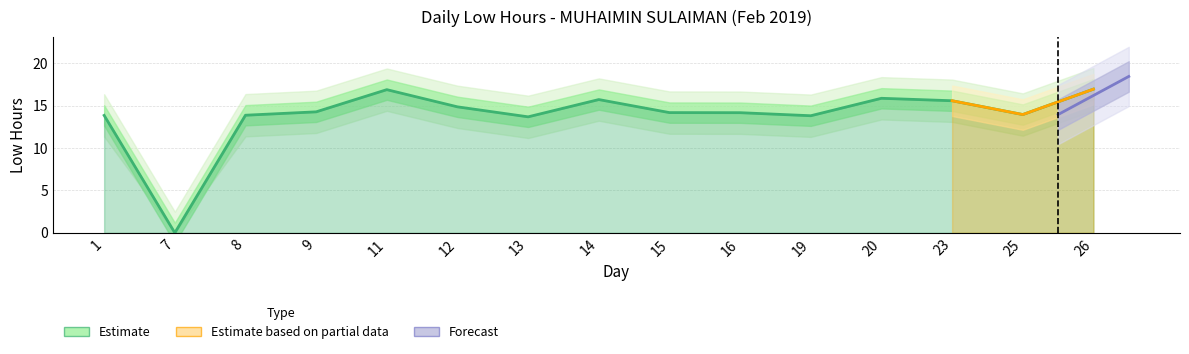

Reading left to right, transcribe all the data shown in this chart.

13.9	0.0	13.9	14.3	16.9	14.9	13.7	15.7	14.2	14.2	13.8	15.9	15.6	14.0	17.0